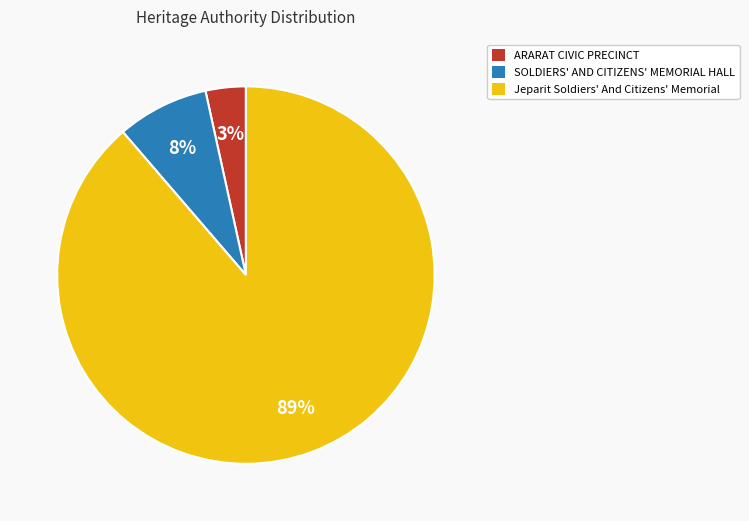

To the nearest percent, what percentage of the pie is Jeparit Soldiers' And Citizens' Memorial?

89%